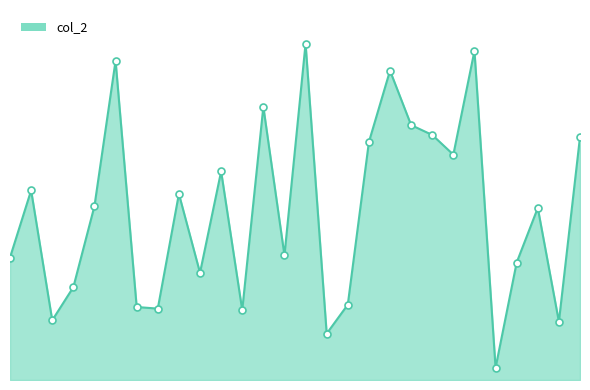

How many lines are shown in the chart?

1